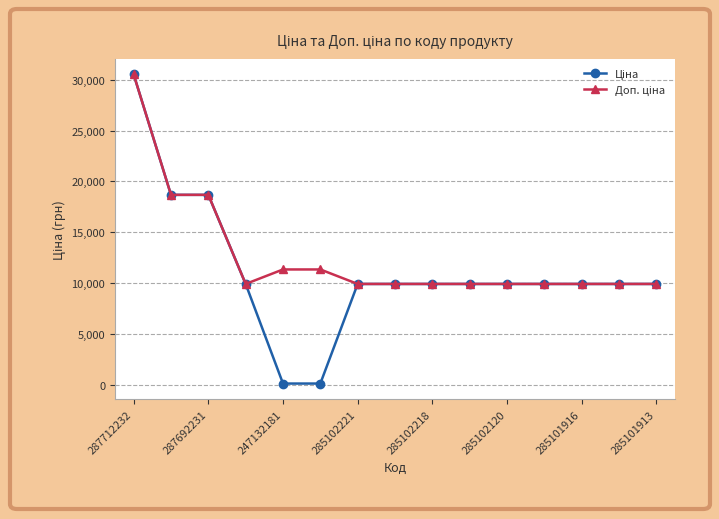

At how many categories does at least one series exceed 666?

15